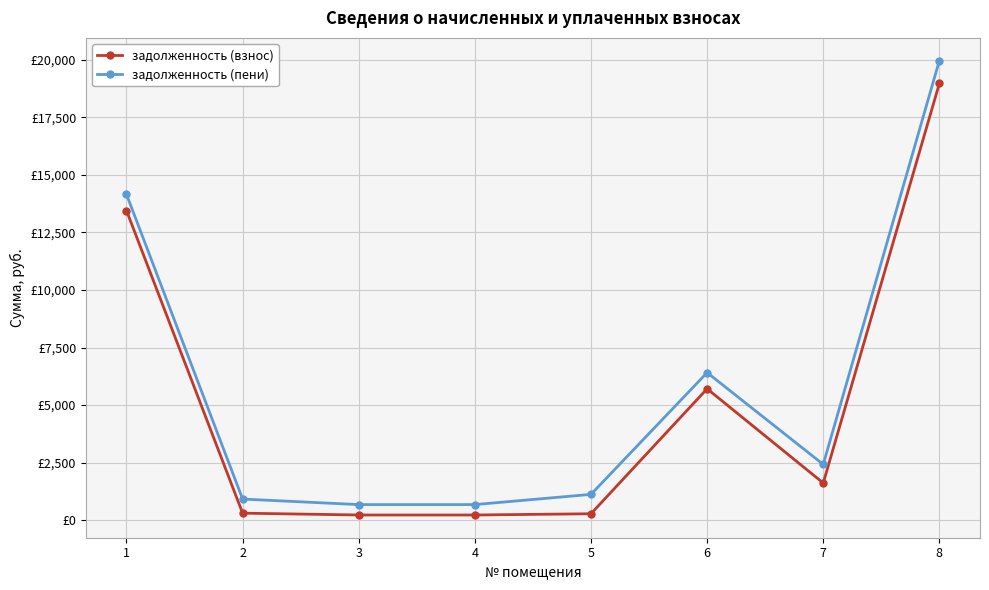

Rank the series by their maximum value, from highest to lowest.

задолженность (пени), задолженность (взнос)